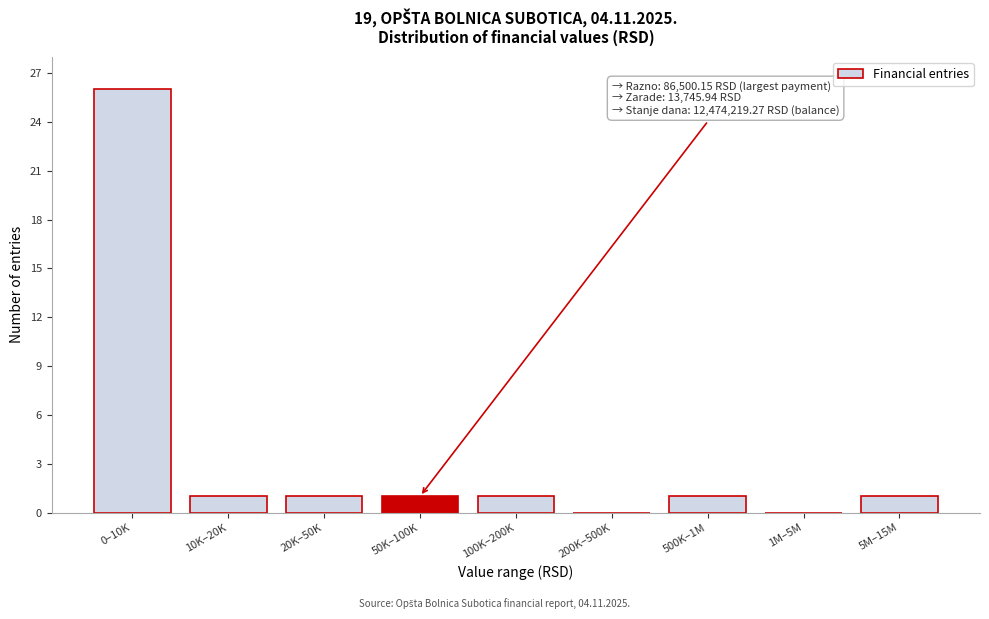

Reading left to right, extract all data points from this chart.

0–10K=26	10K–20K=1	20K–50K=1	50K–100K=1	100K–200K=1	200K–500K=0	500K–1M=1	1M–5M=0	5M–15M=1